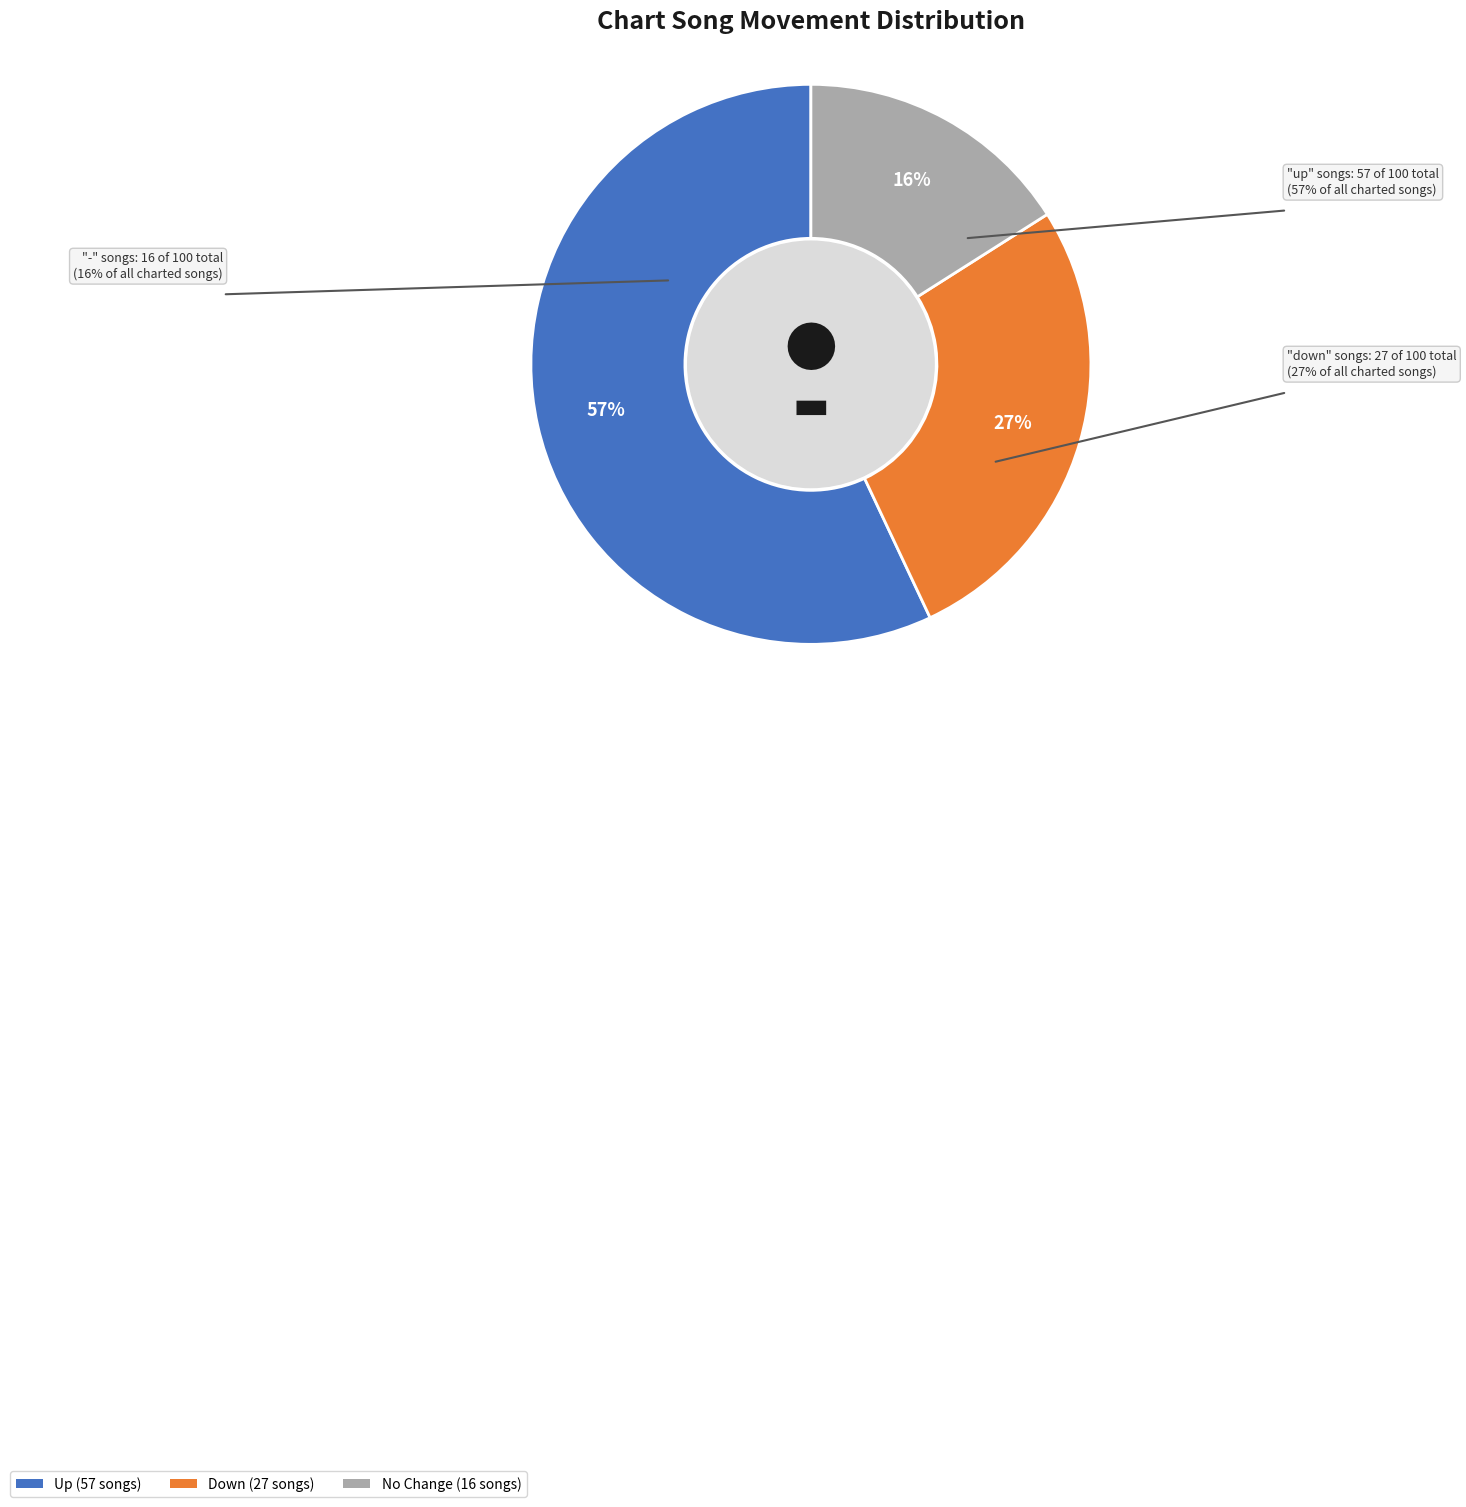

Does any single category account for the majority?

Yes